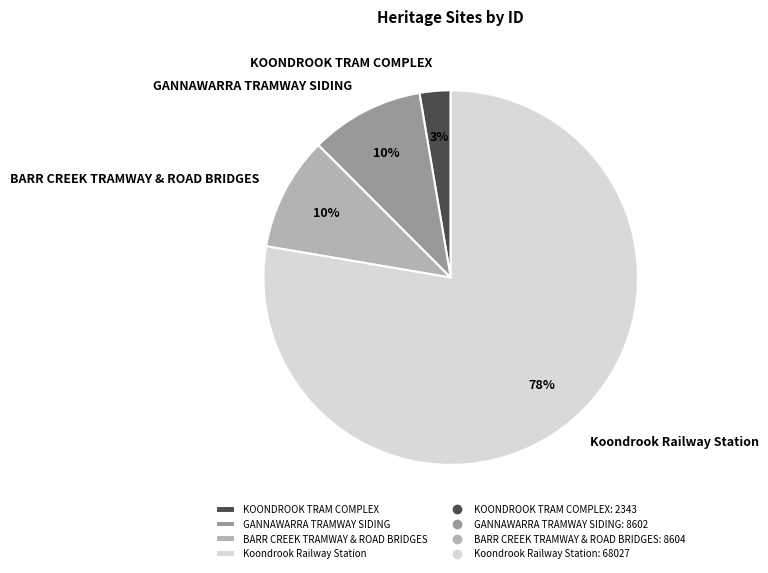

Between KOONDROOK TRAM COMPLEX and Koondrook Railway Station, which is larger?

Koondrook Railway Station